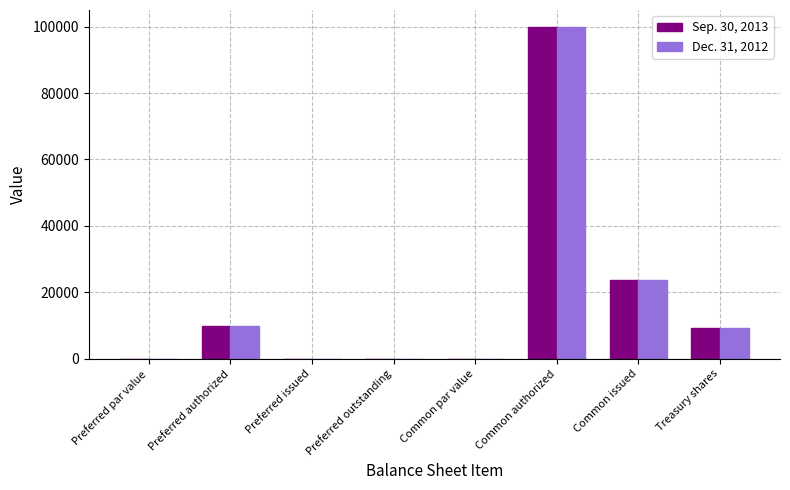

True or false: Sep. 30, 2013 has a value of 0.0 at Preferred par value.

True